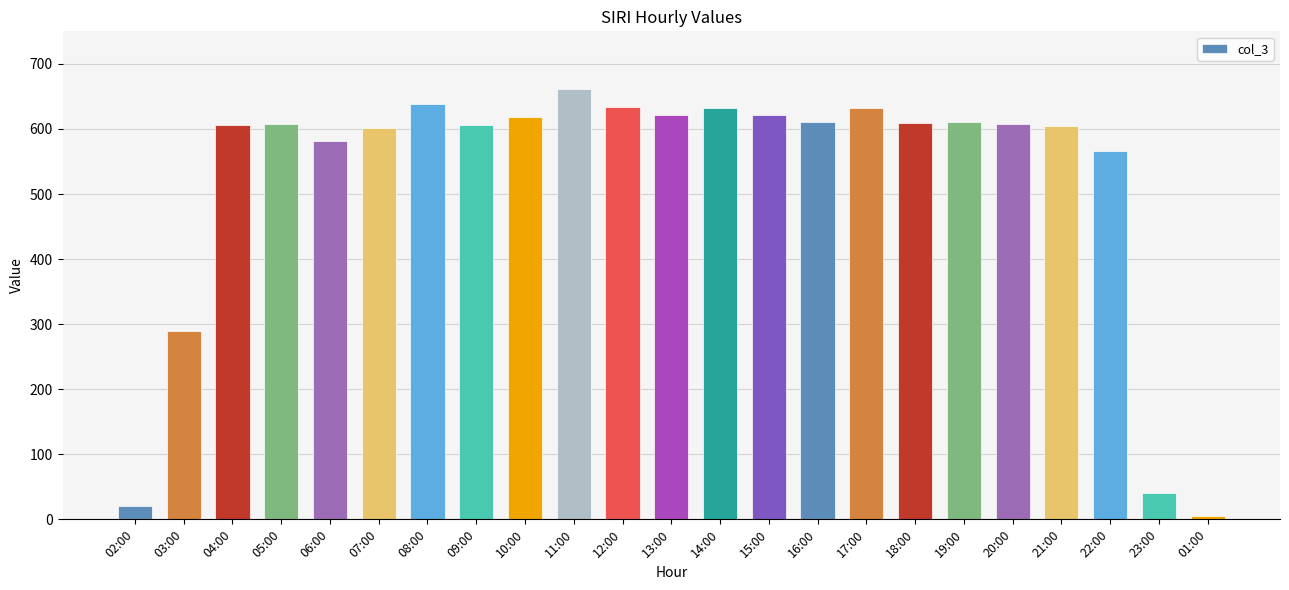

Which label corresponds to the smallest value in the chart?

01:00